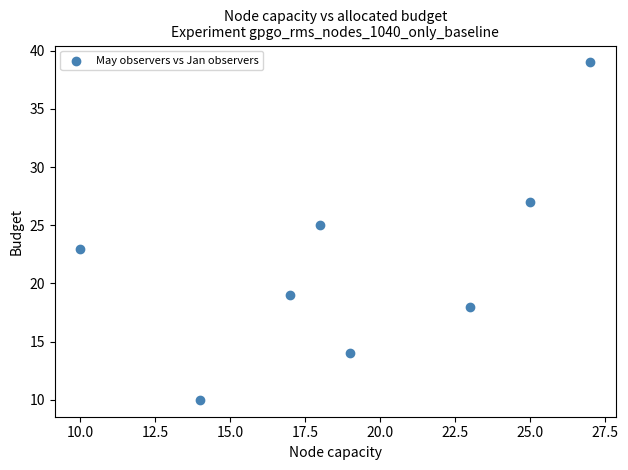

What is the range of Y values (max minus min)?

29